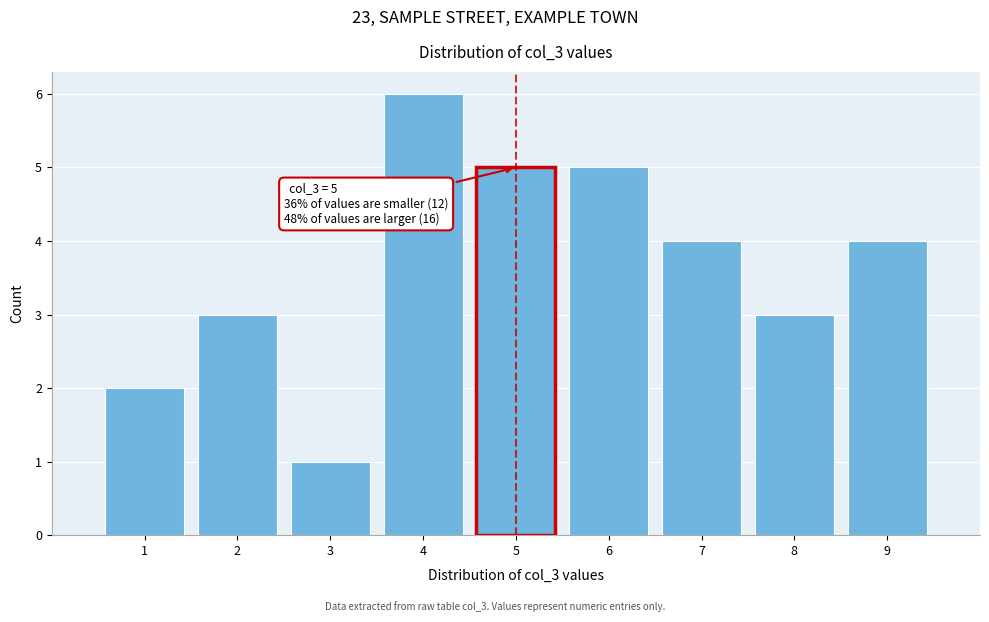

Over which range of the x-axis is the bar tallest?

3.5 to 4.5